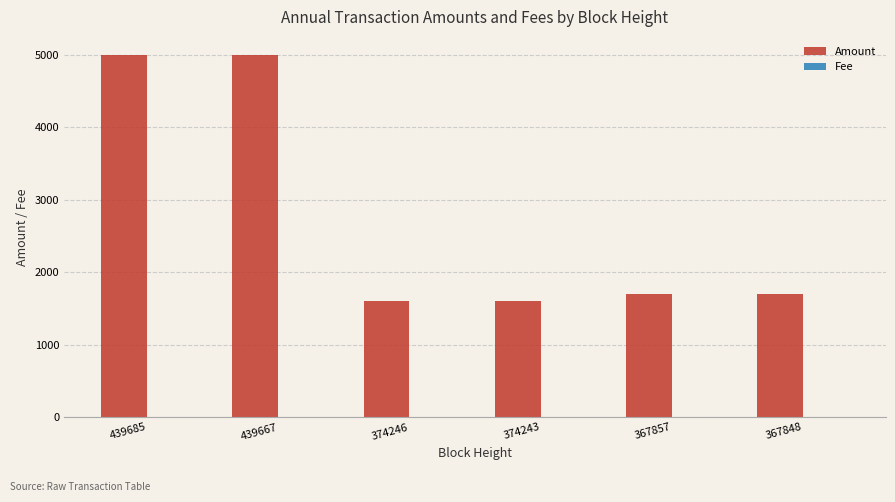

Is it true that Amount equals 6896 at 439667?

False